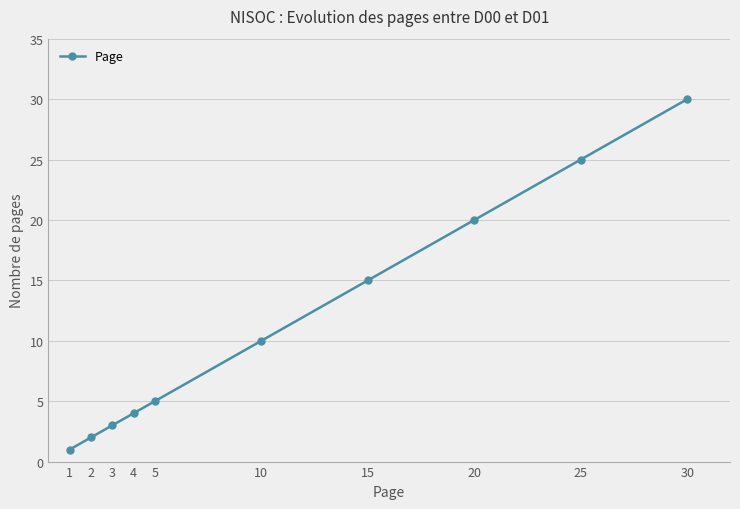

Rank the categories by value from lowest to highest.

1, 2, 3, 4, 5, 10, 15, 20, 25, 30